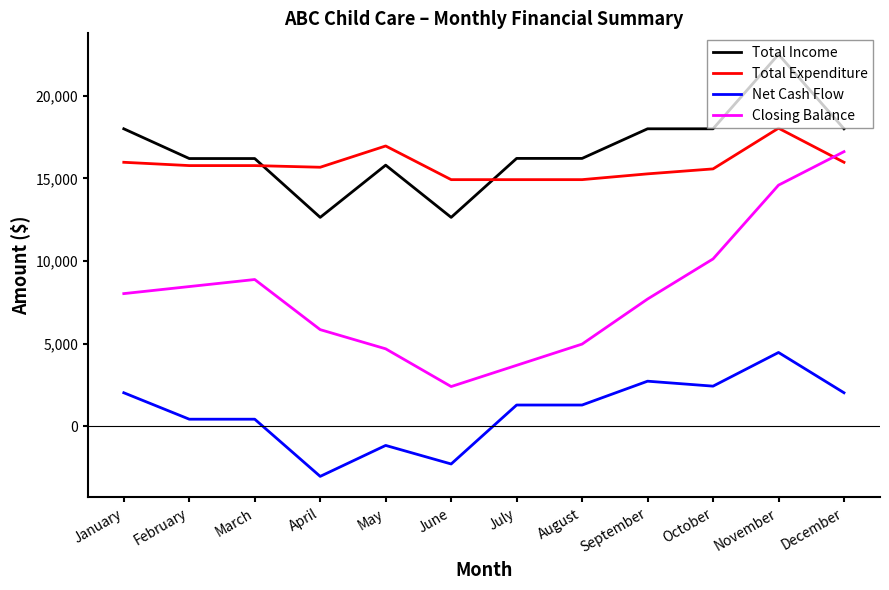

True or false: Net Cash Flow and Total Expenditure intersect in this chart.

False